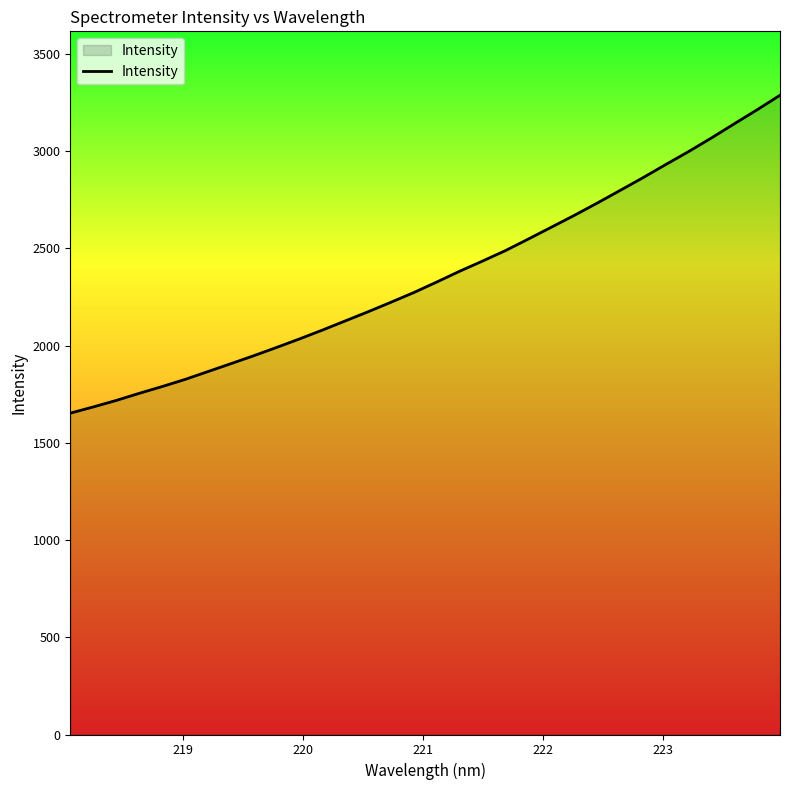

What is the difference between the maximum and minimum values?

1634.9